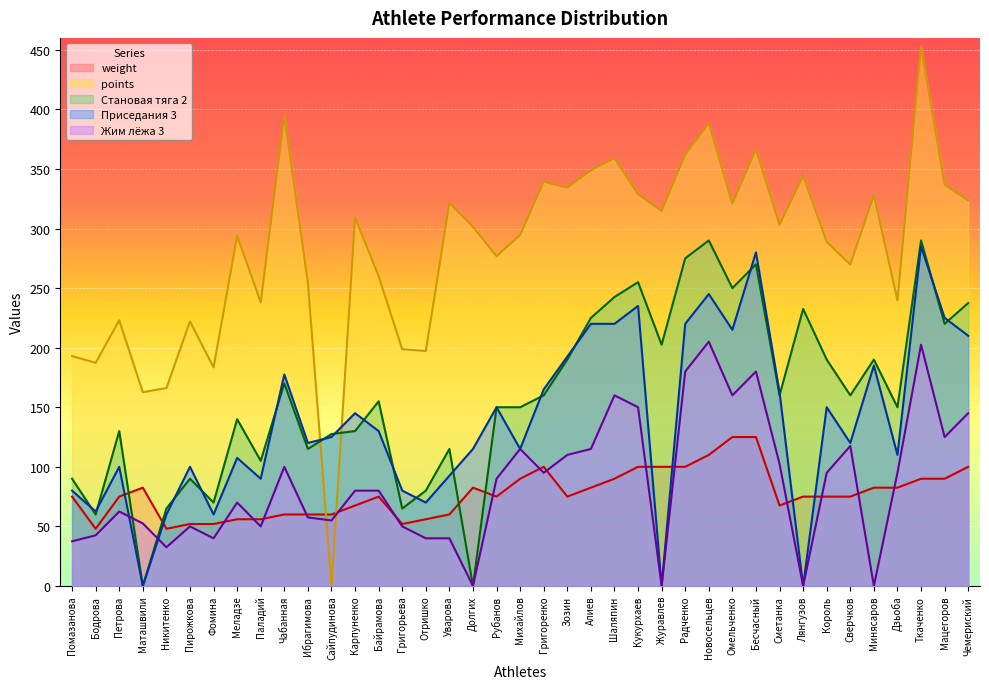

Rank the categories by Становая тяга 2 value from highest to lowest.

Новосельцев, Ткаченко, Радченко, Бесчасный, Кукурхаев, Омельченко, Шаляпин, Чемериский, Лянгузов, Алиев, Мацегоров, Журавлев, Зозин, Король, Минясаров, Чабанная, Григоренко, Сметанка, Сверчков, Байрамова, Рубанов, Михайлов, Дзьоба, Меладзе, Петрова, Карпуненко, Сайпудинова, Ибрагимова, Уварова, Паладий, Помазанова, Пирожкова, Отришко, Фомина, Никитенко, Григорьева, Бодрова, Маташвили, Долгих